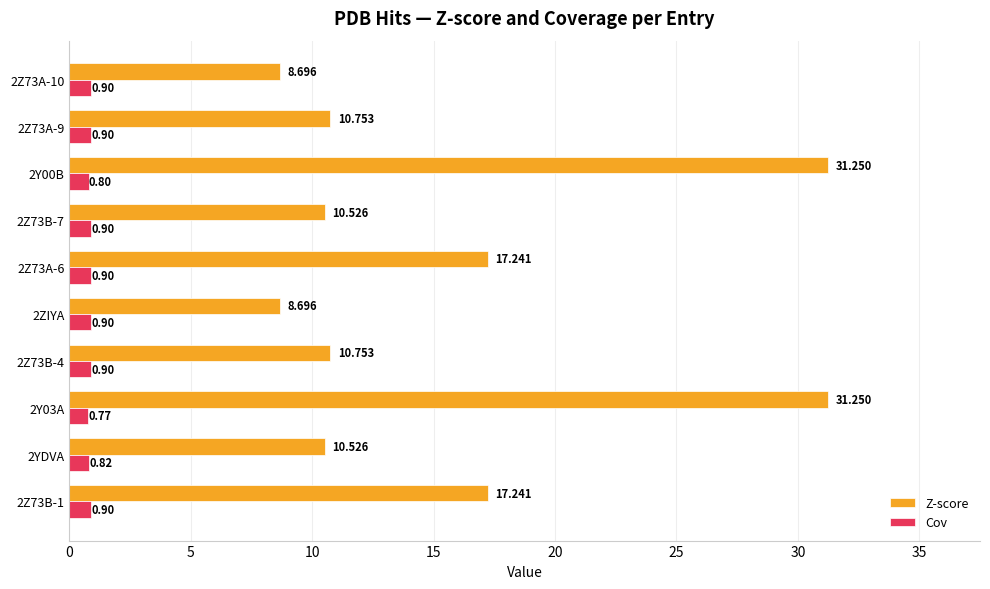

At 2Z73A-9, list the series in order from smallest to largest.

Cov, Z-score